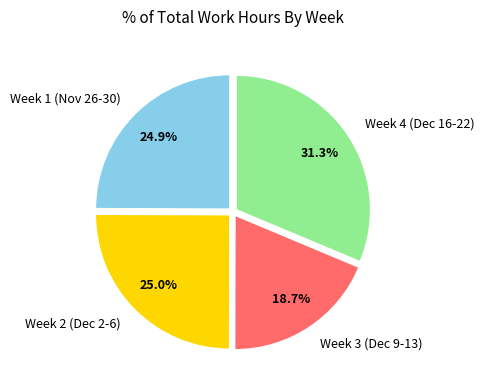

How much of the chart is everything except Week 1 (Nov 26-30)?

75.1%